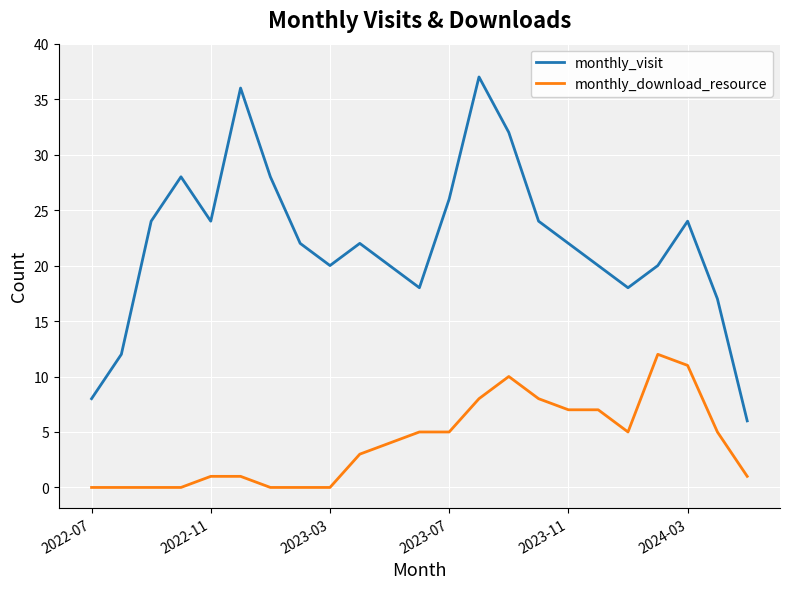

What is the maximum value for monthly_visit?

37